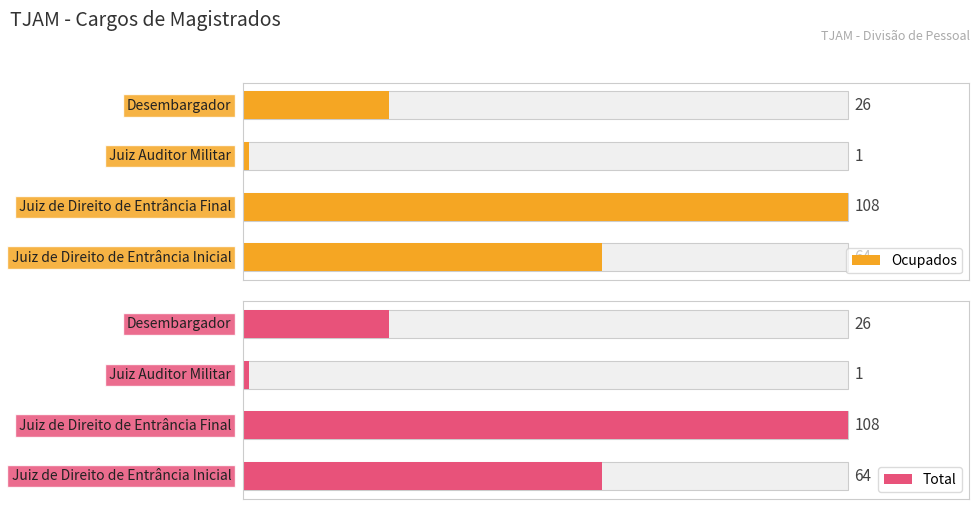

At Desembargador, list the series in order from smallest to largest.

Ocupados, Total